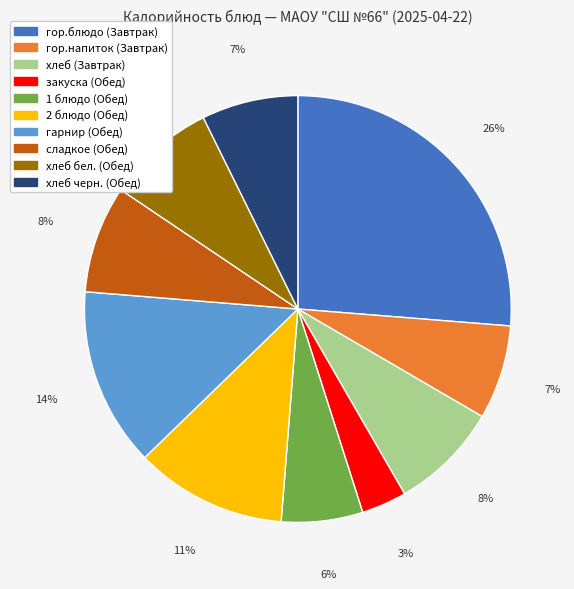

Is гарнир (Обед) the majority of the pie?

No